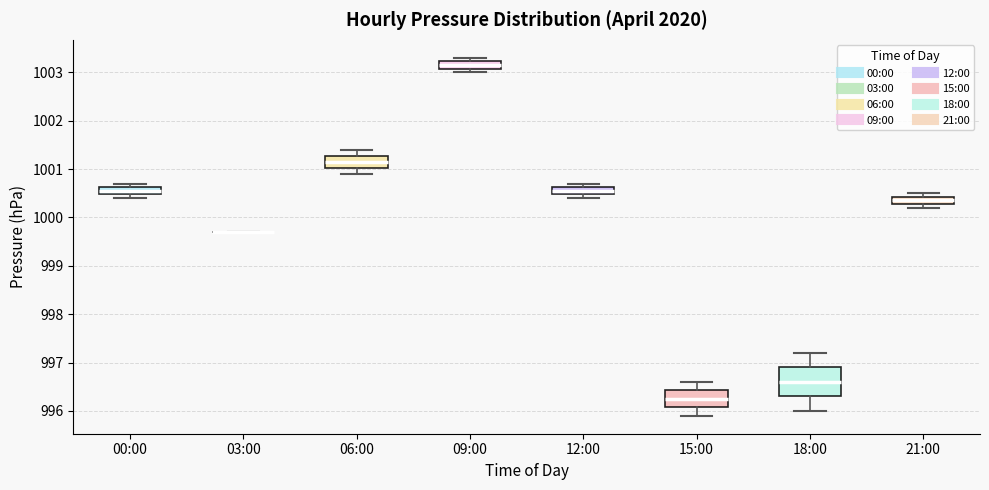

Comparing the boxes themselves (not the whiskers), which one is the tallest?

18:00